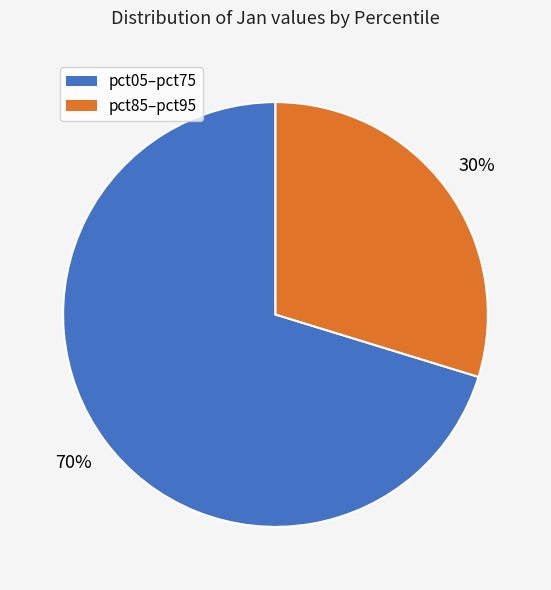

To the nearest percent, what is the average slice percentage?

50%